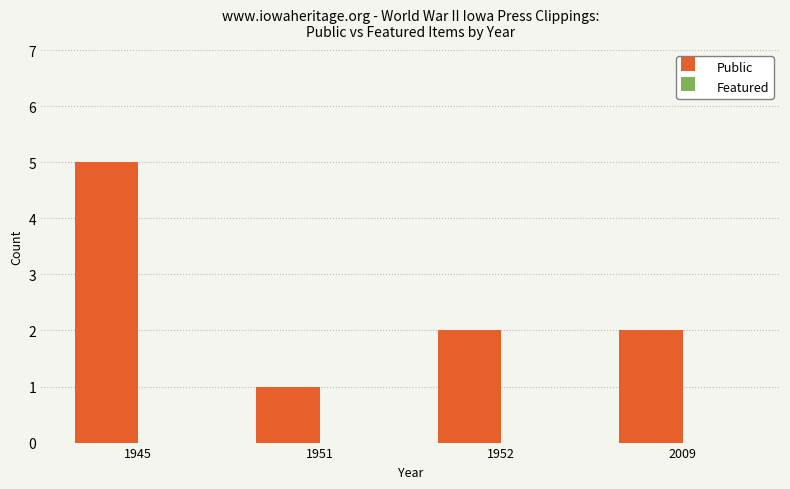

Which category has the highest value across all series?

1945